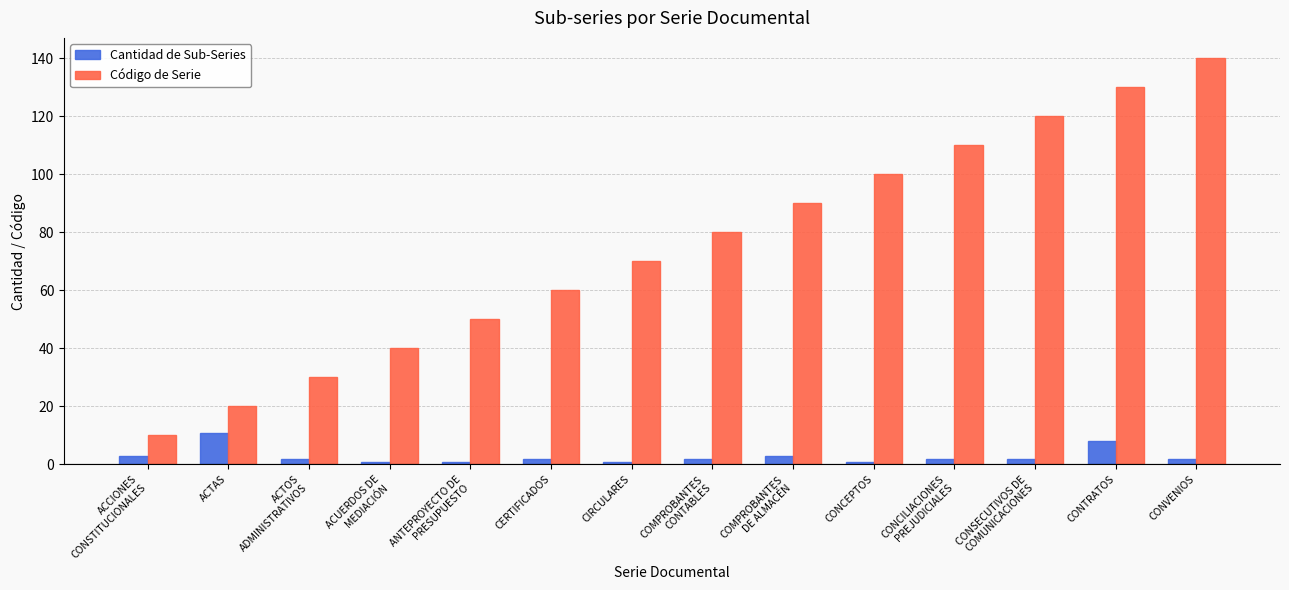

At how many categories does at least one series exceed 116?

3